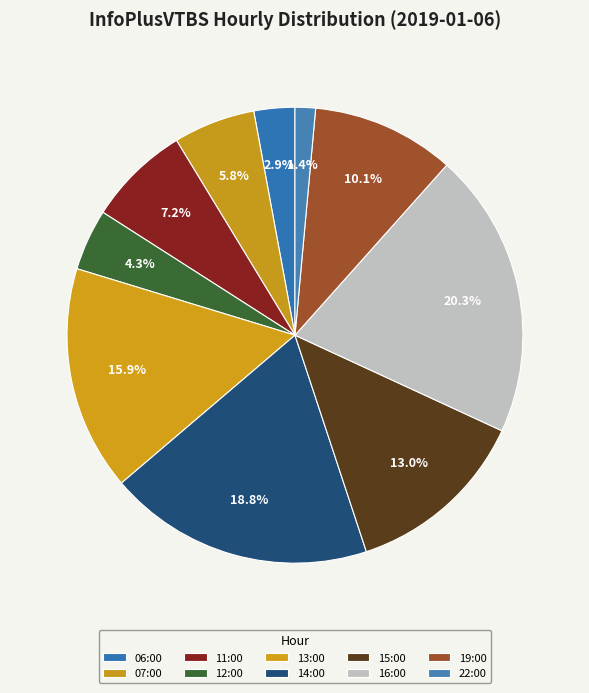

Is the sum of 16:00 and 06:00 greater than half?

No